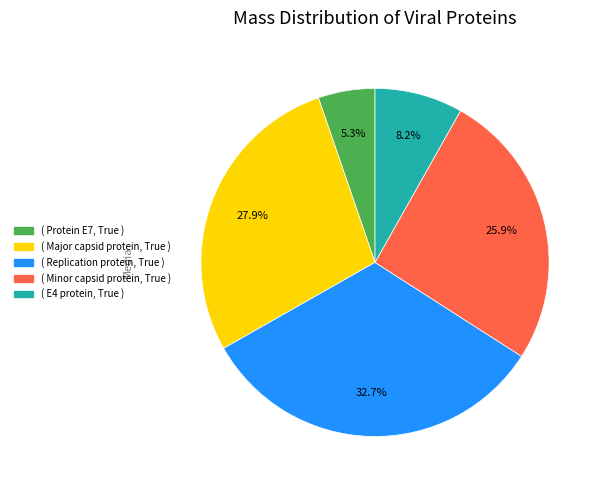

Is there any slice that represents more than half of the pie?

No